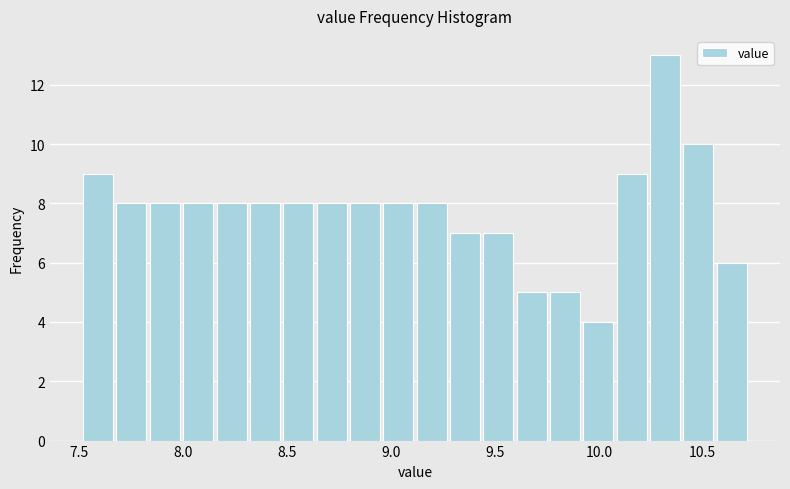

Read against the x-axis, roughly where is the centre of the tallest bar?

10.30